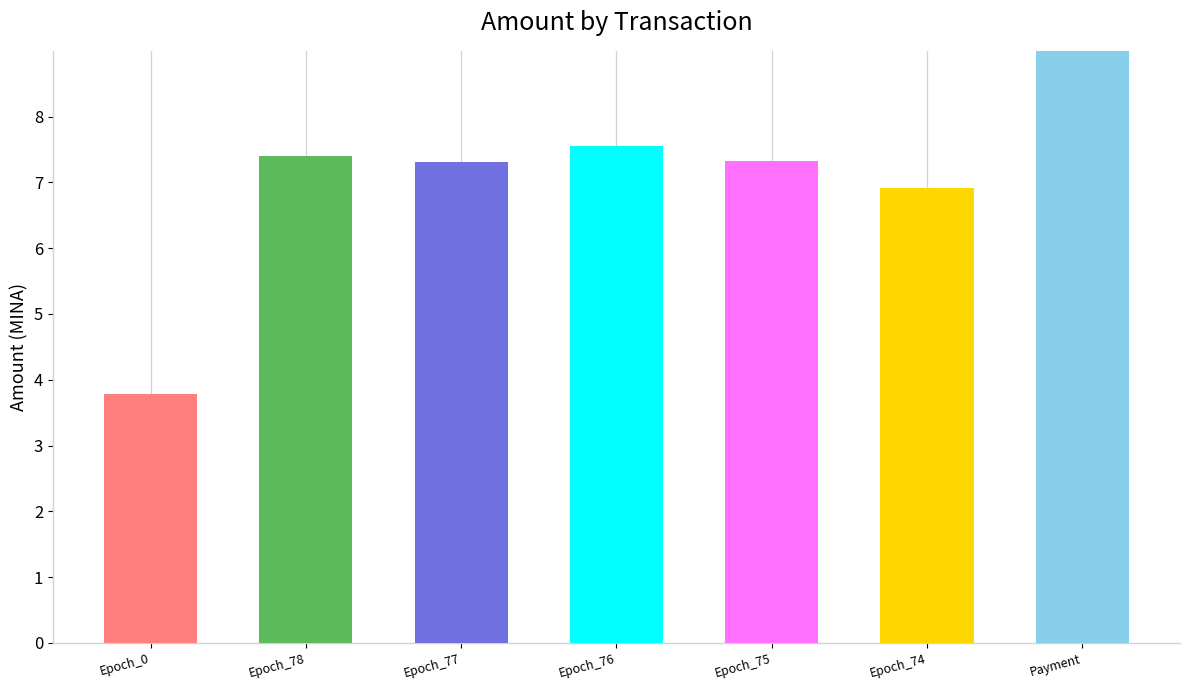

True or false: the data shows 321.5 at STAKE_DELEGATION.

False